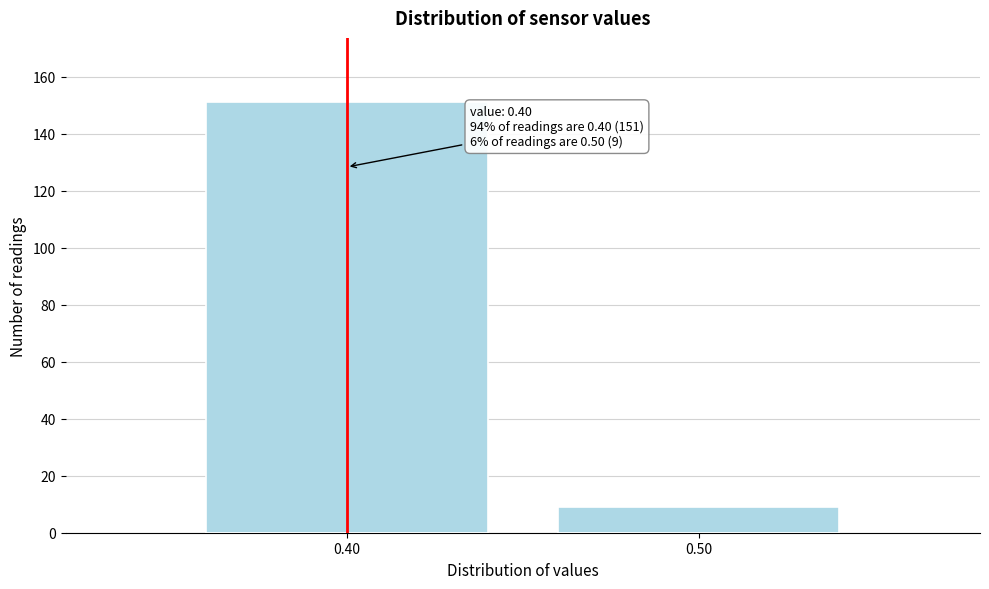

Reading left to right, extract all data points from this chart.

0.40=151	0.50=9